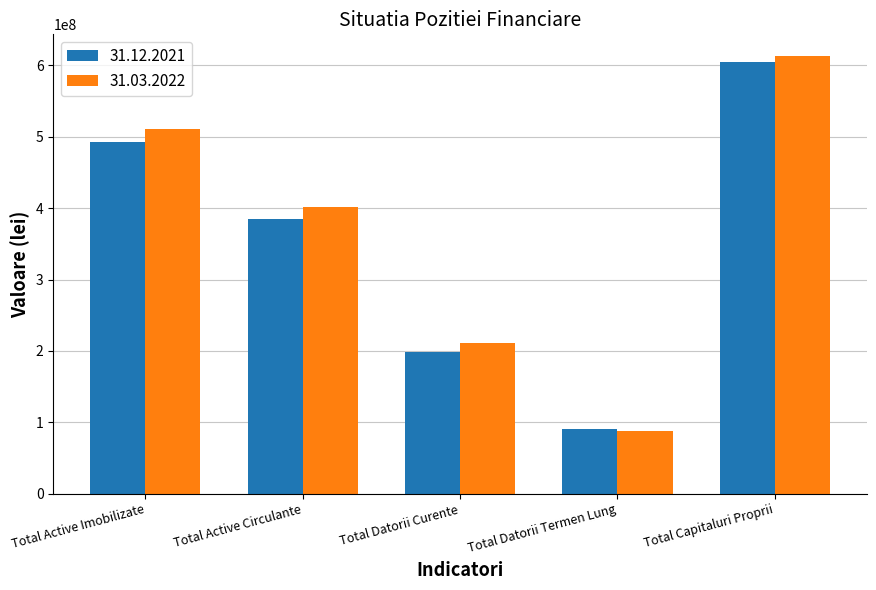

Where is 31.03.2022 nearest to the value 350743602?

Total Active Circulante